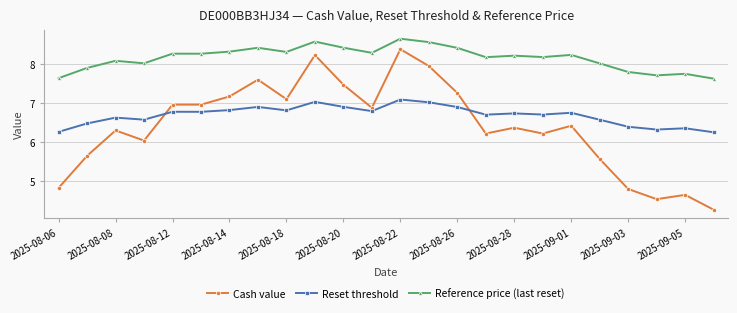

True or false: Reference price (last reset) has more than 1 points higher than both neighbors.

True